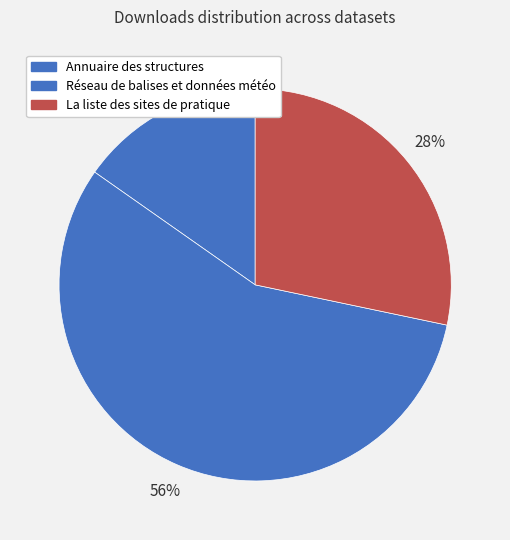

Does Annuaire des structures account for over 50% of the chart?

No